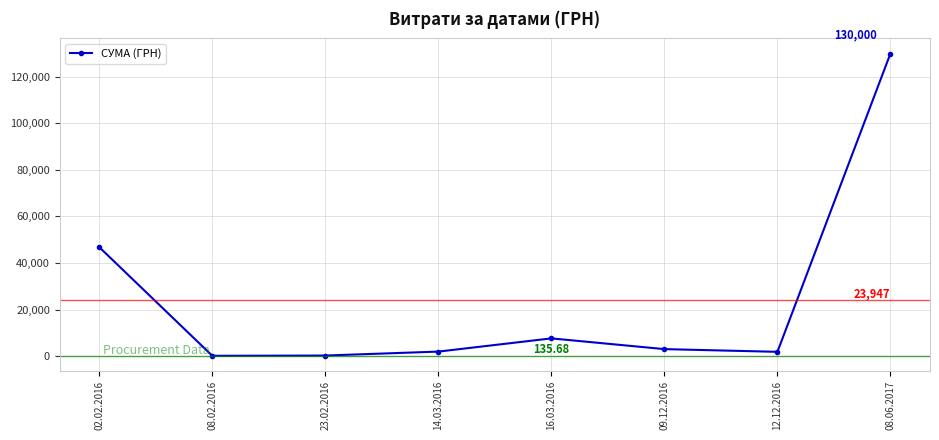

The chart shows a value of 180076.5 at 08.06.2017. True or false?

False